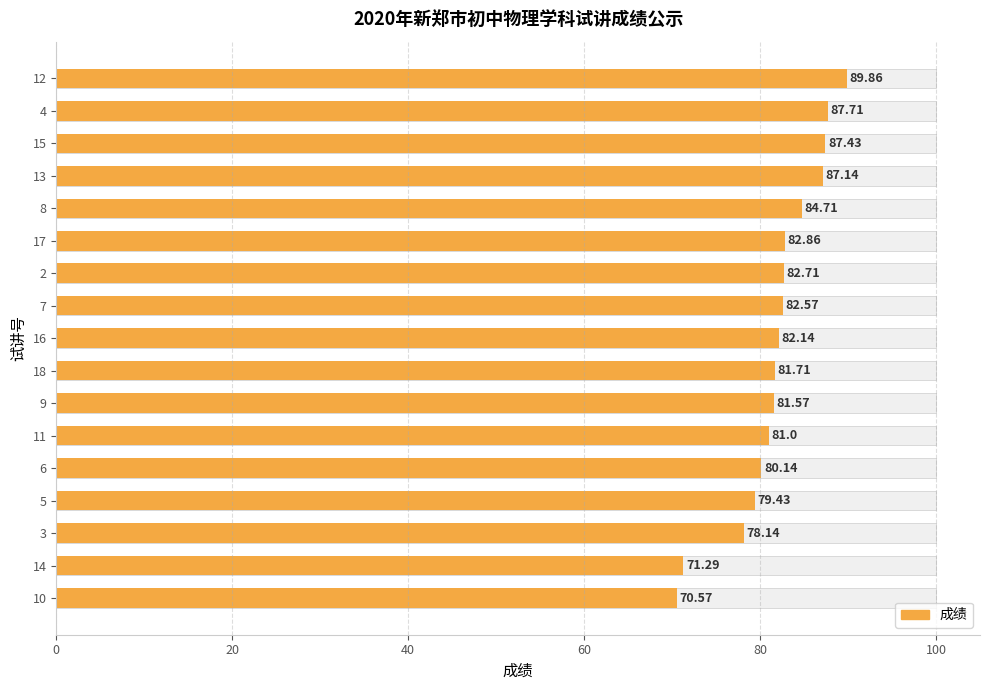

What is the difference between the maximum and minimum values?

19.3